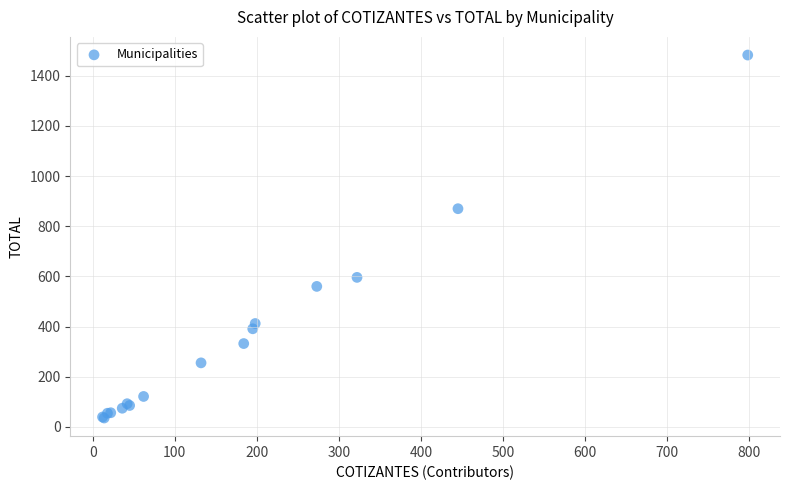

What Y value in the scatter plot is closest to 759?

870